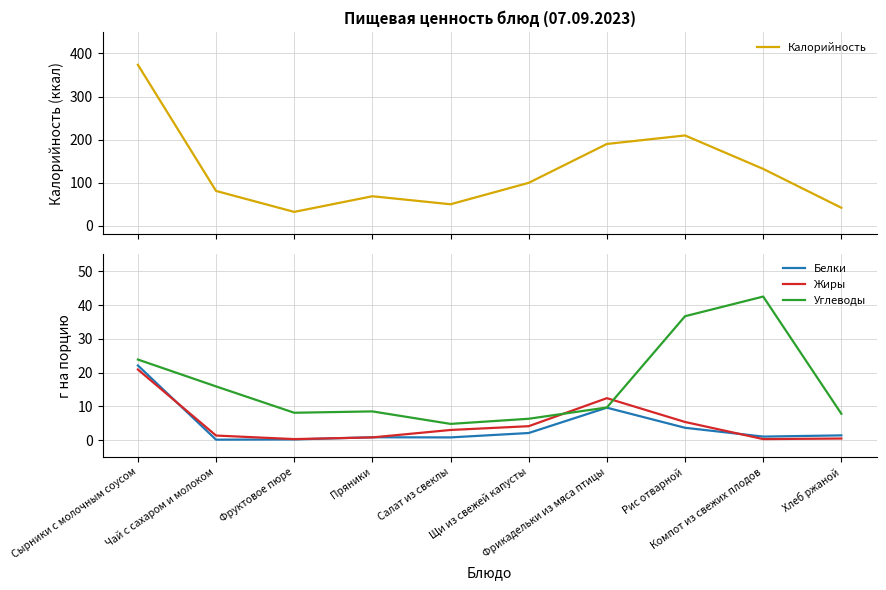

List the labels in order of Калорийность value, smallest first.

Фруктовое пюре, Хлеб ржаной, Салат из свеклы, Пряники, Чай с сахаром и молоком, Щи из свежей капусты, Компот из свежих плодов, Фрикадельки из мяса птицы, Рис отварной, Сырники с молочным соусом